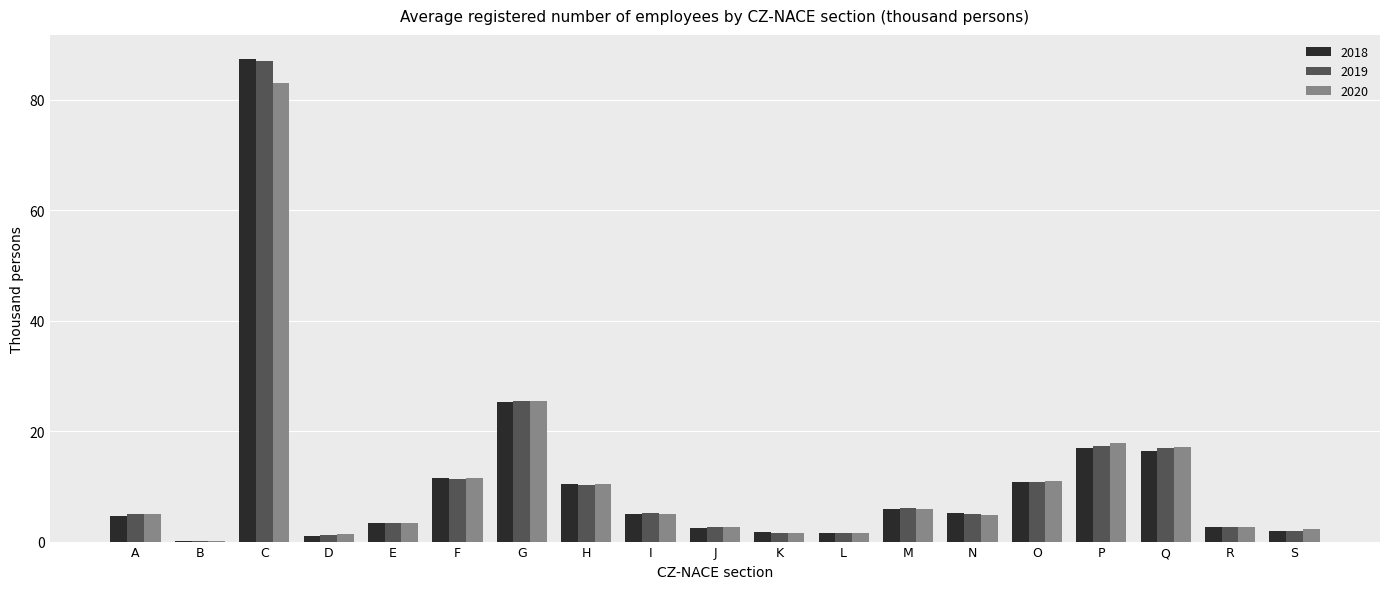

What is the total value across all series at R?

8.0